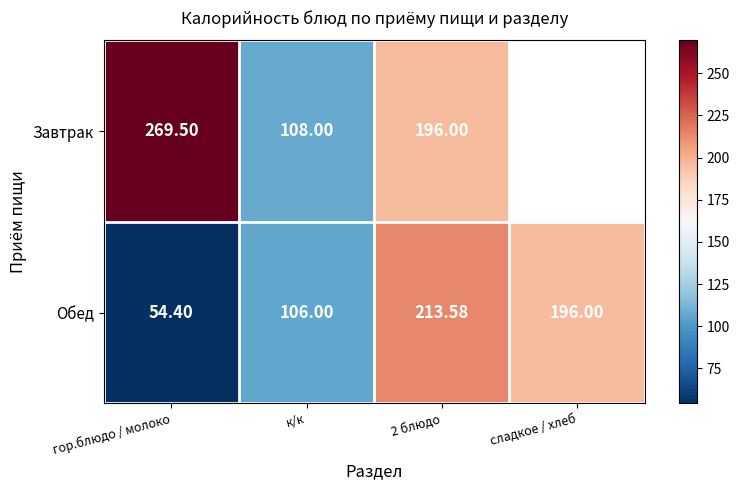

What is the sum of the Завтрак values at 2 блюдо and к/к?

304.0